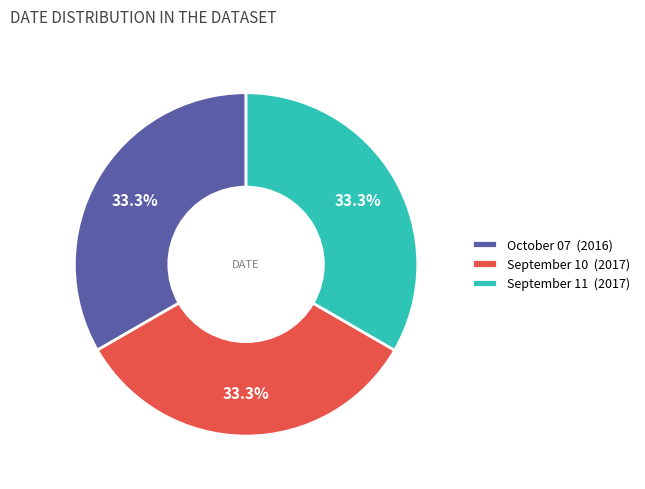

Is September 11 the majority of the pie?

No